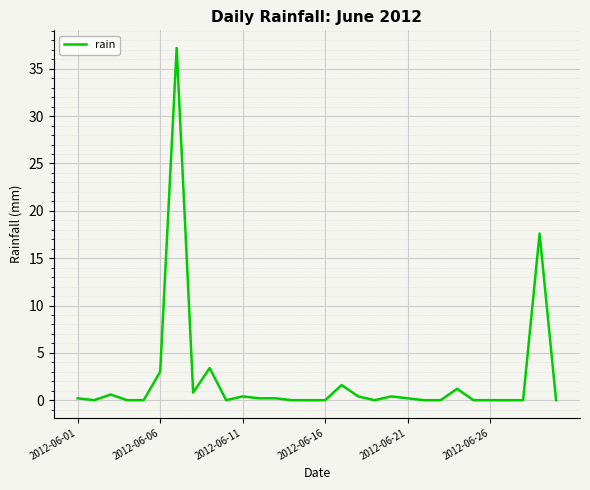

What is the maximum value shown in the chart?

37.2